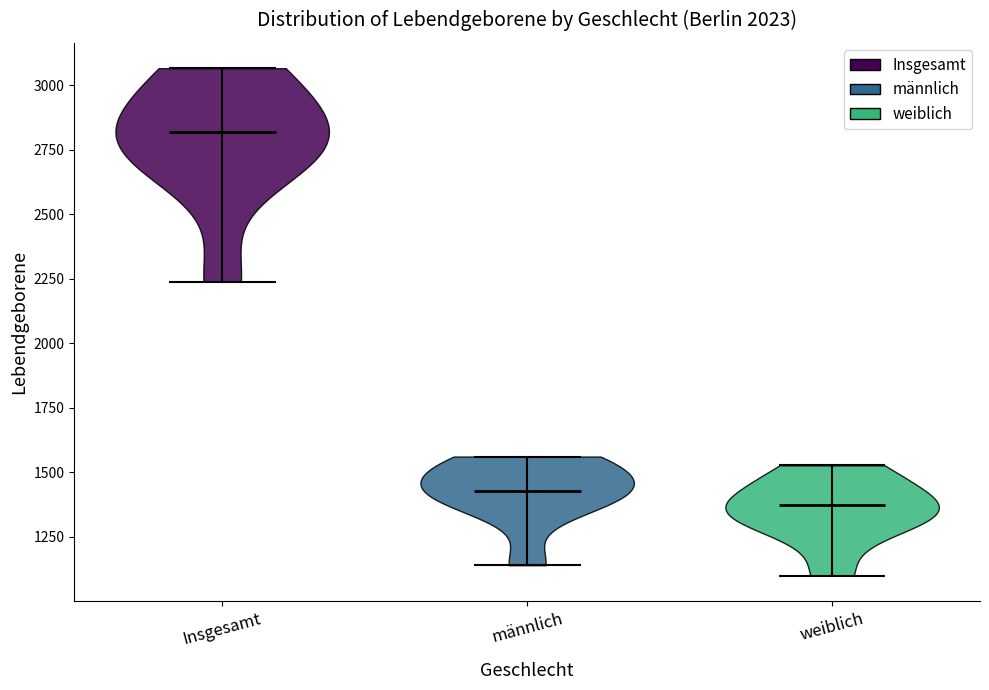

Where does the median line of the violin for männlich sit on the y-axis? The values are not printed on the chart, so give them approximately, as read against the axis.

1450